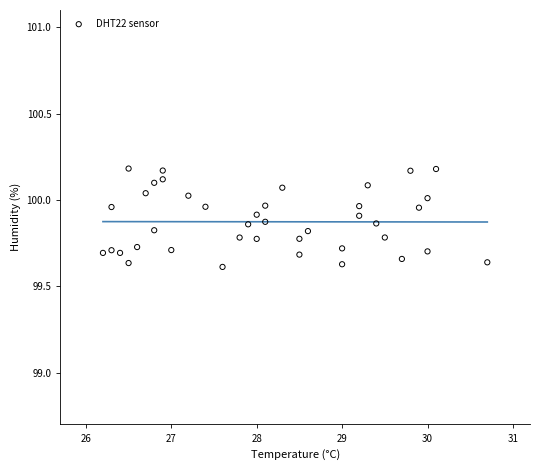

What is the range of Y values (max minus min)?

0.6